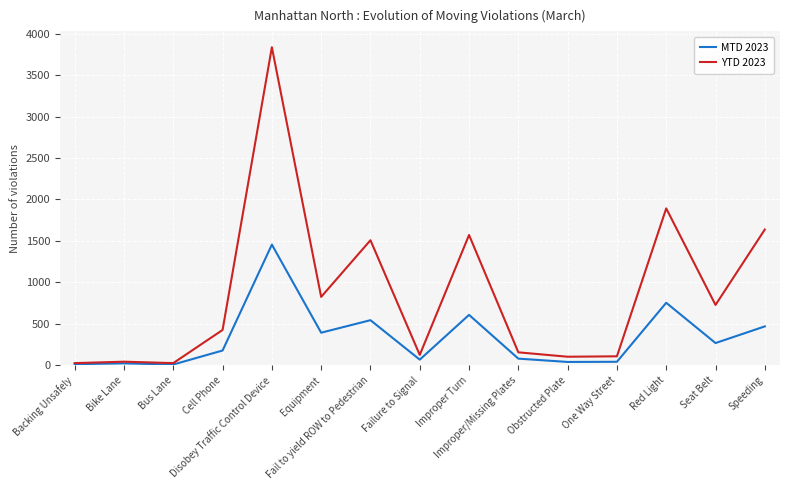

Rank the series by their maximum value, from highest to lowest.

YTD 2023, MTD 2023